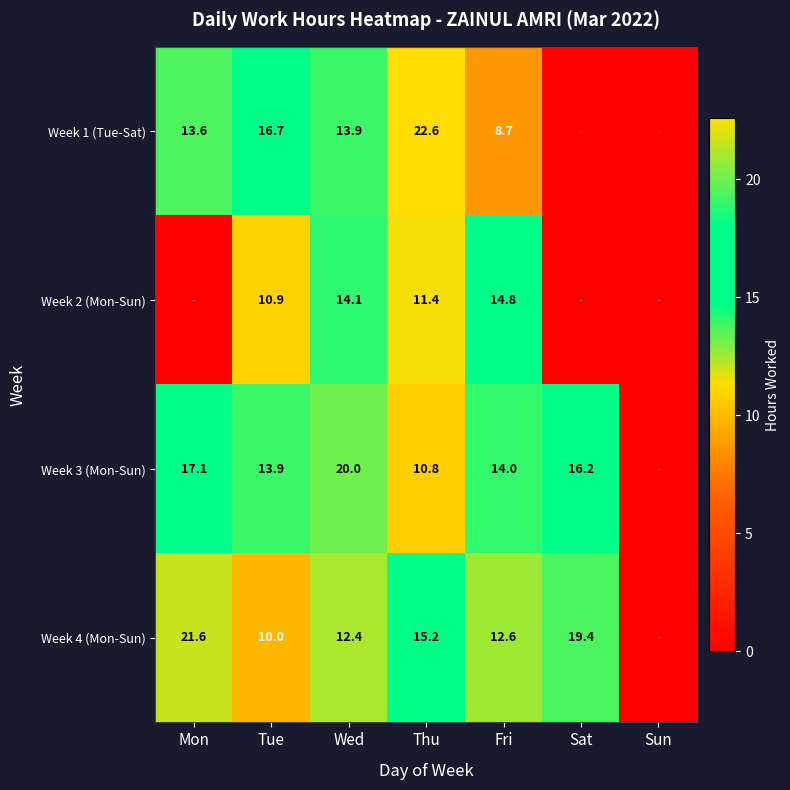

Count the number of data series in this chart.

4